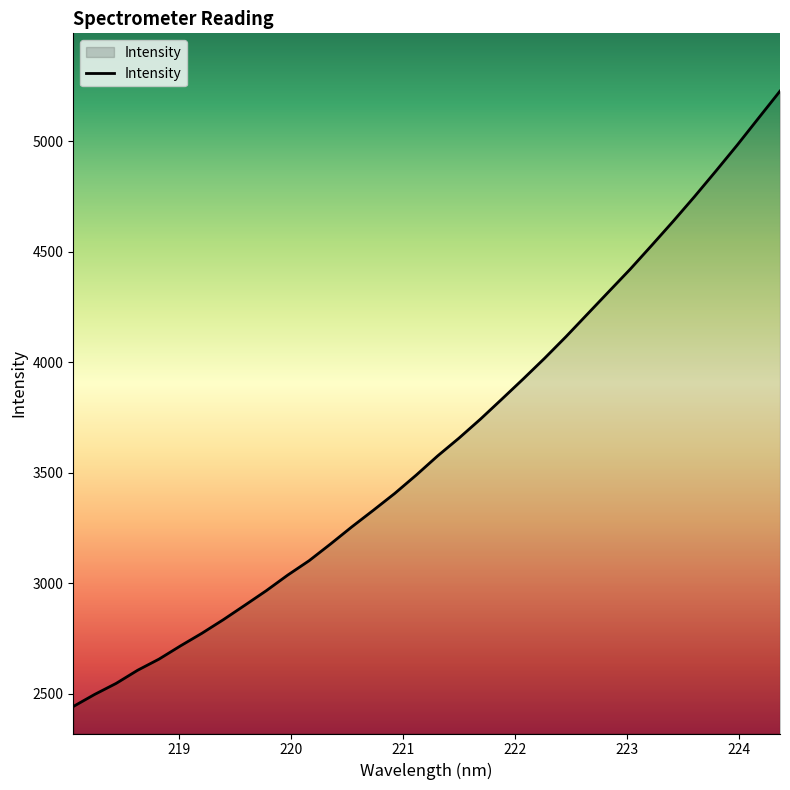

Count the number of values greater than 3576.

17